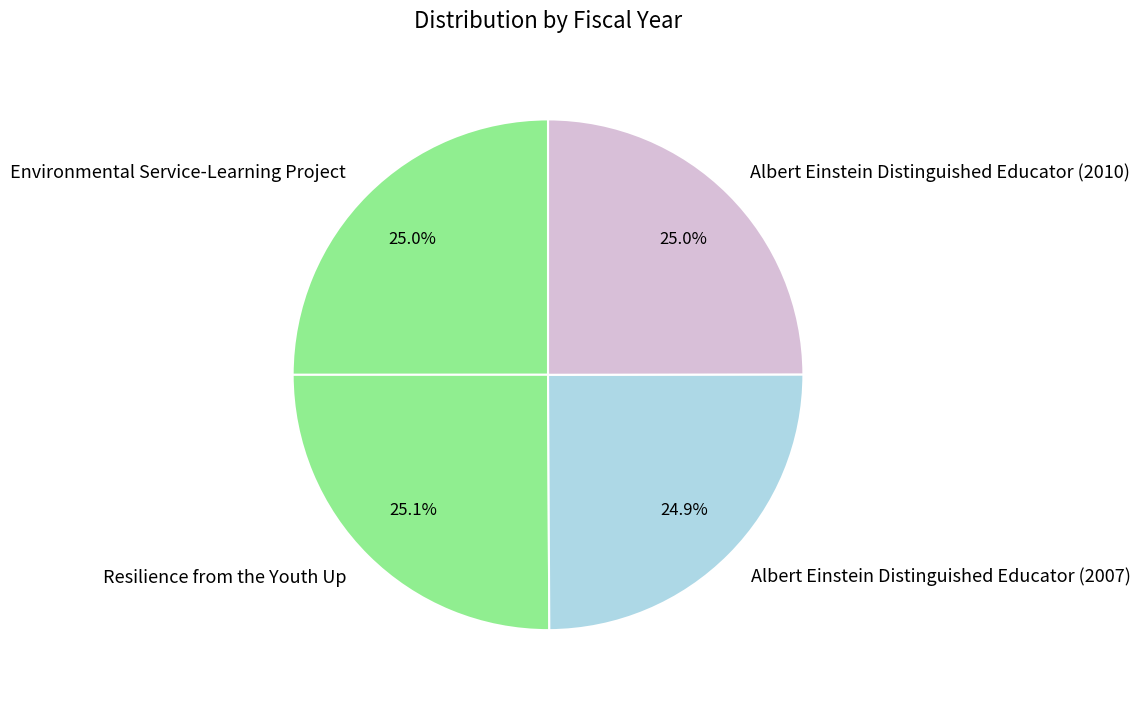

Combined, what portion of the pie is Resilience from the Youth Up and Albert Einstein Distinguished Educator (2007)?

50.0%